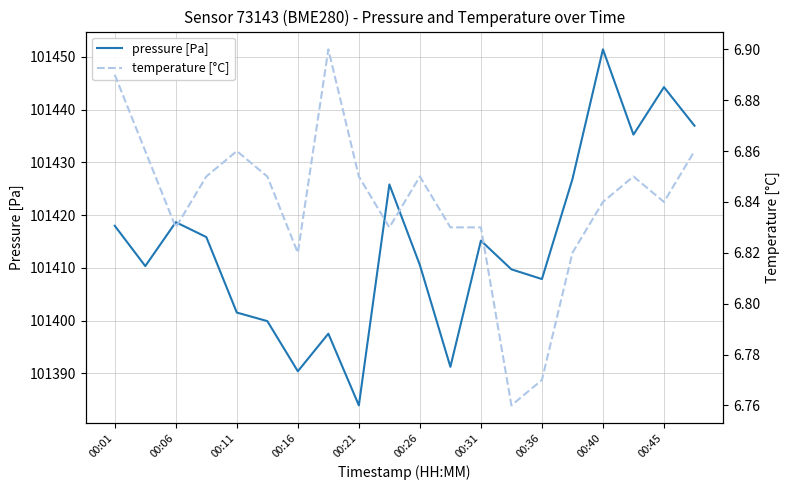

The value of pressure [Pa] at 15 is 101426.8. True or false?

True